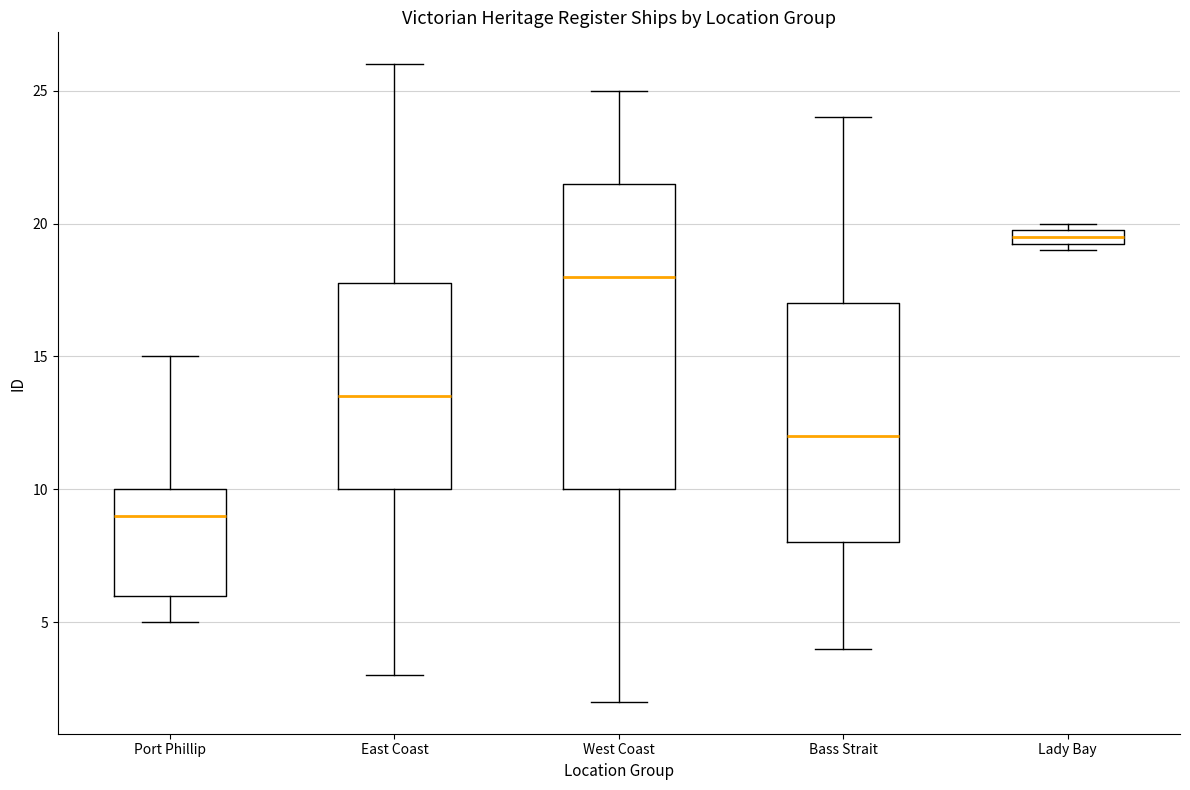

Which box is the tallest, from its lower edge to its upper edge?

West Coast